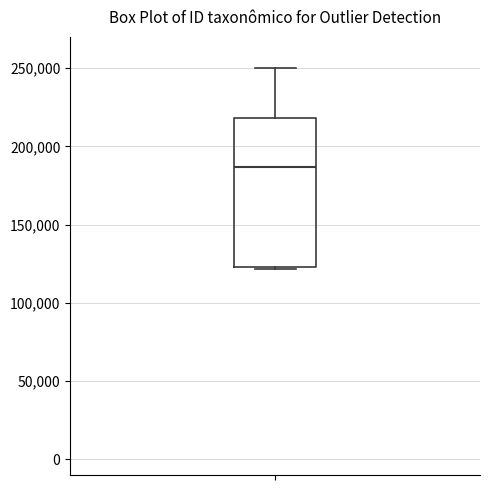

Transcribe this box plot: give where the median line is, the range the box spans, and where the two whiskers end, as read against the y-axis. The values are not printed on the chart, so give them approximately, as read against the axis.

median 185000, box 125000 to 220000, whiskers 120000 to 250000